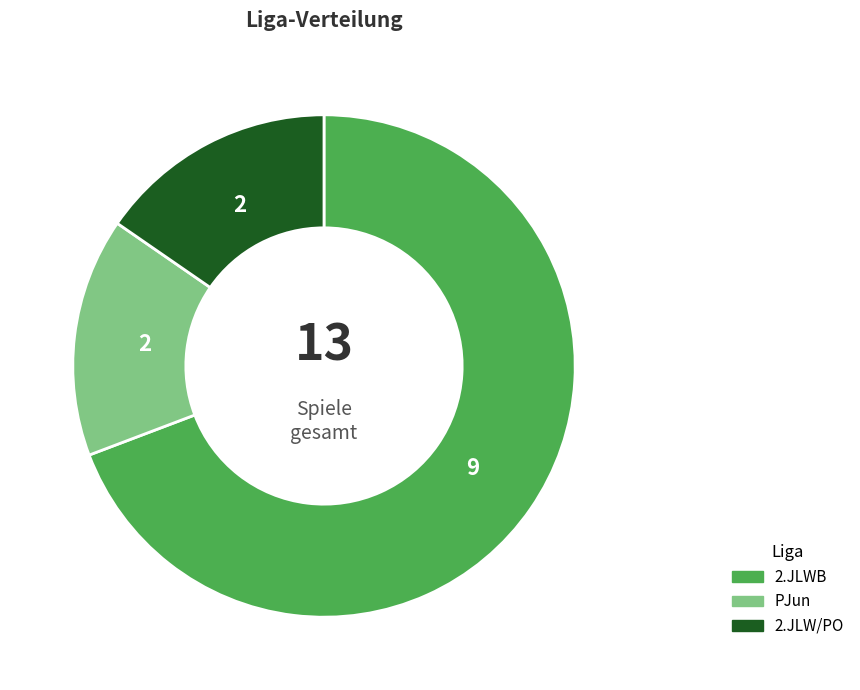

What is the majority slice?

2.JLWB